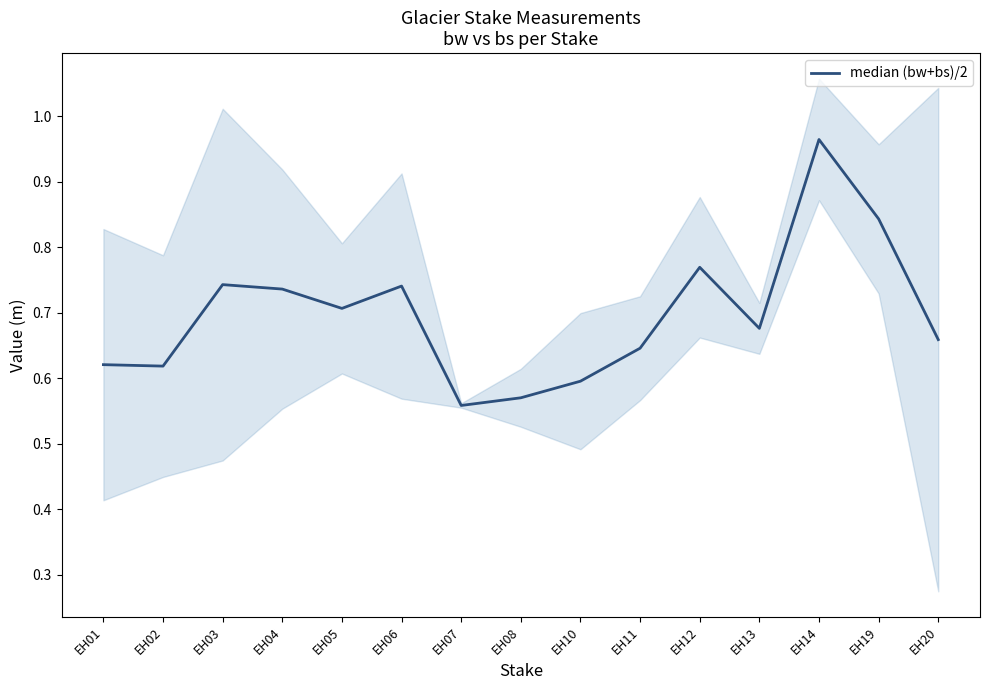

At which label is the value closest to 0?

EH07